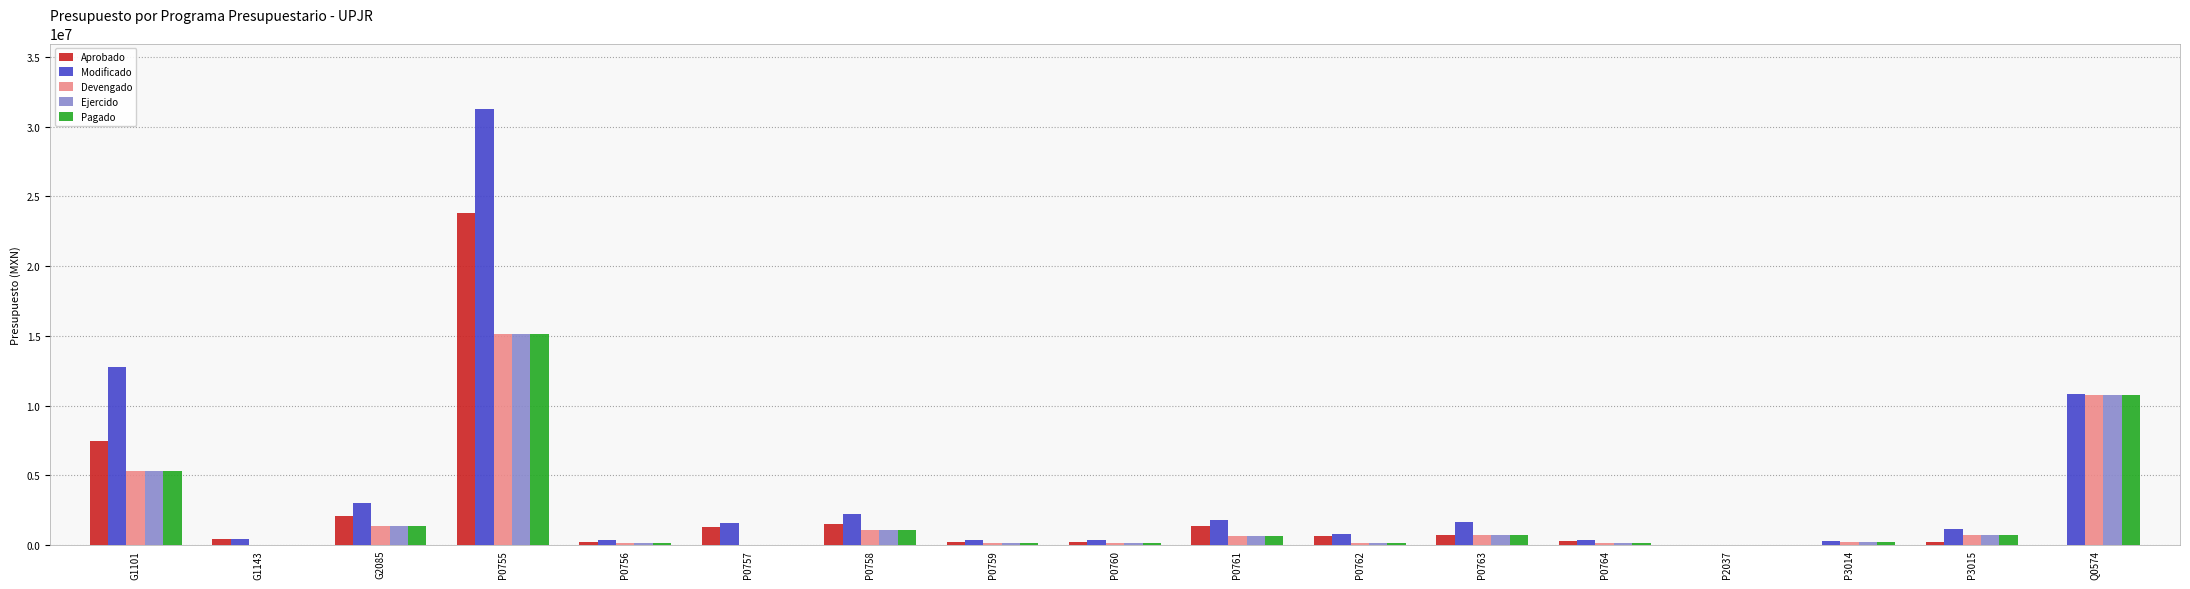

What is the average value of the Ejercido series?

2168001.2